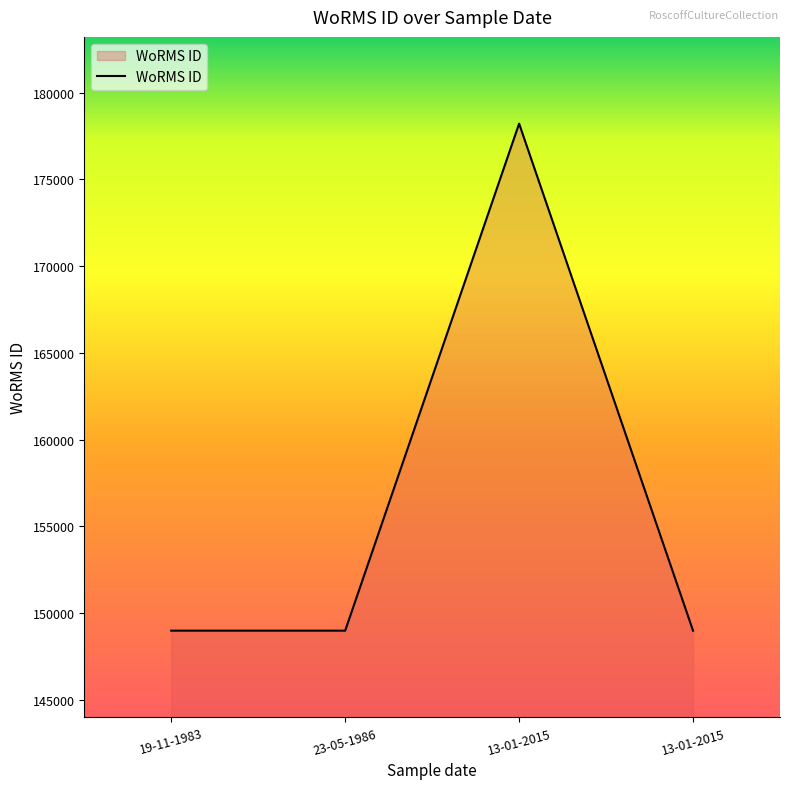

Count the number of values greater than 148985.

1